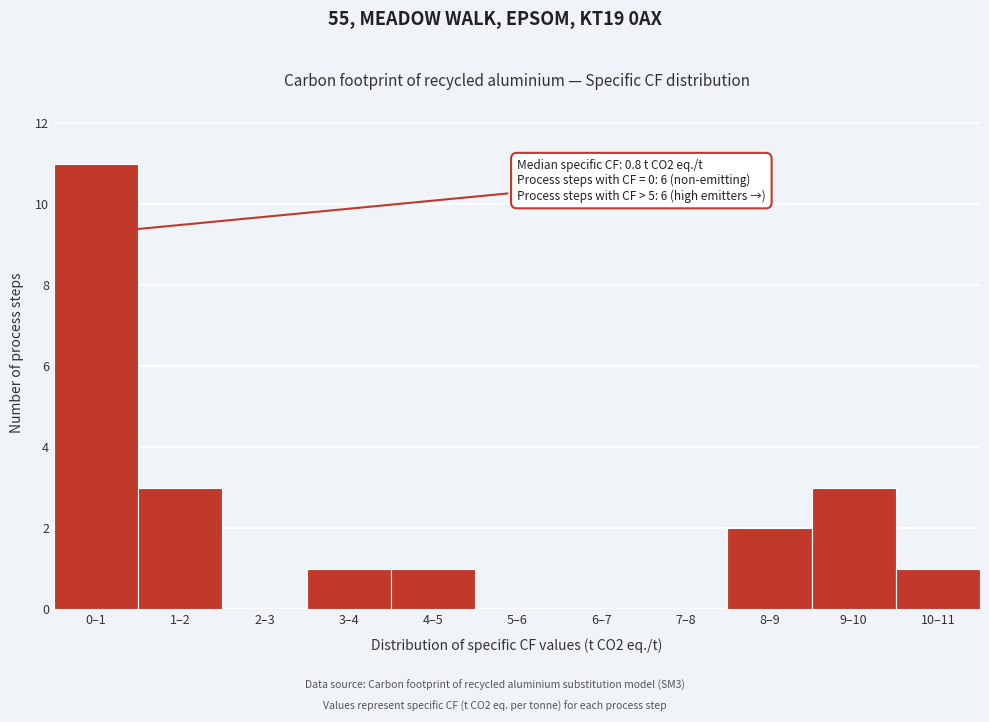

Reading left to right, what are all the values shown in this chart?

0–1=11	1–2=3	2–3=0	3–4=1	4–5=1	5–6=0	6–7=0	7–8=0	8–9=2	9–10=3	10–11=1